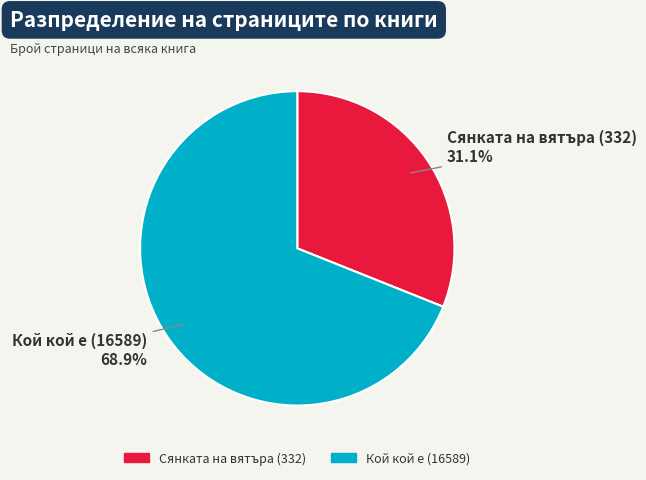

What is the ratio of the value at Кой кой е (16589) to the value at Сянката на вятъра (332)?

2.2